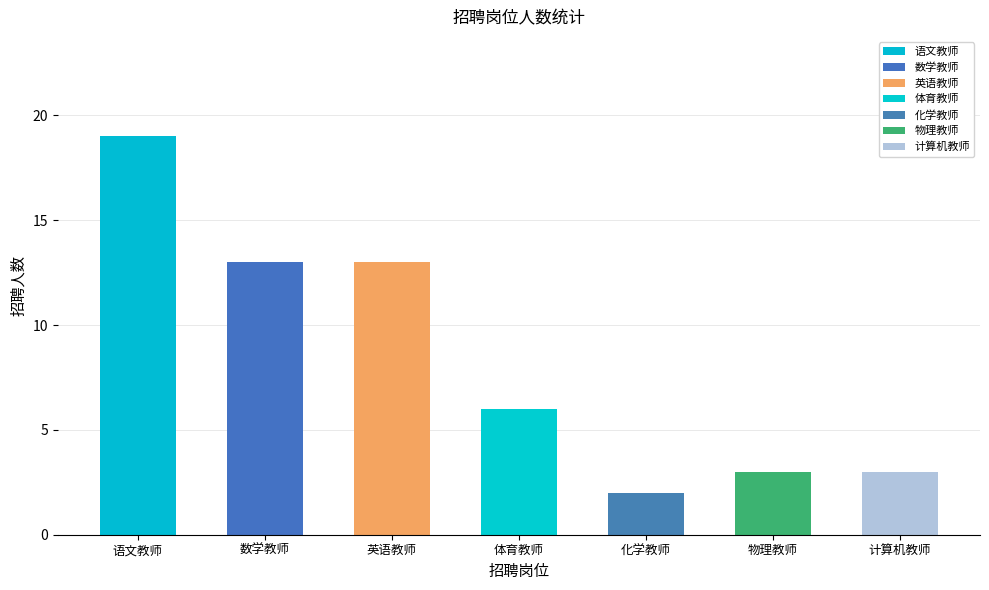

Which label corresponds to the largest value in the chart?

语文教师